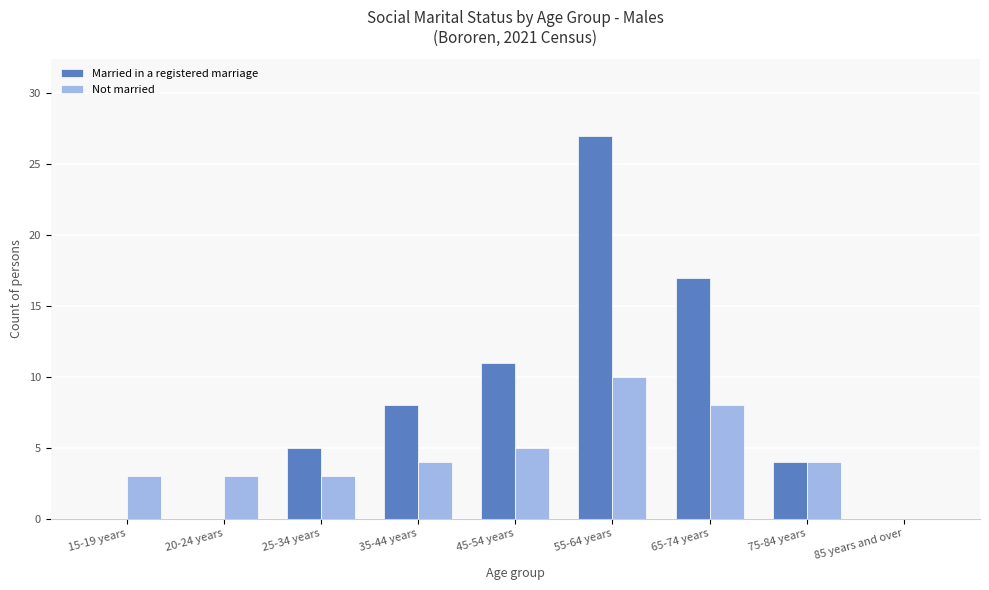

Which series has the largest total across all categories?

Married in a registered marriage